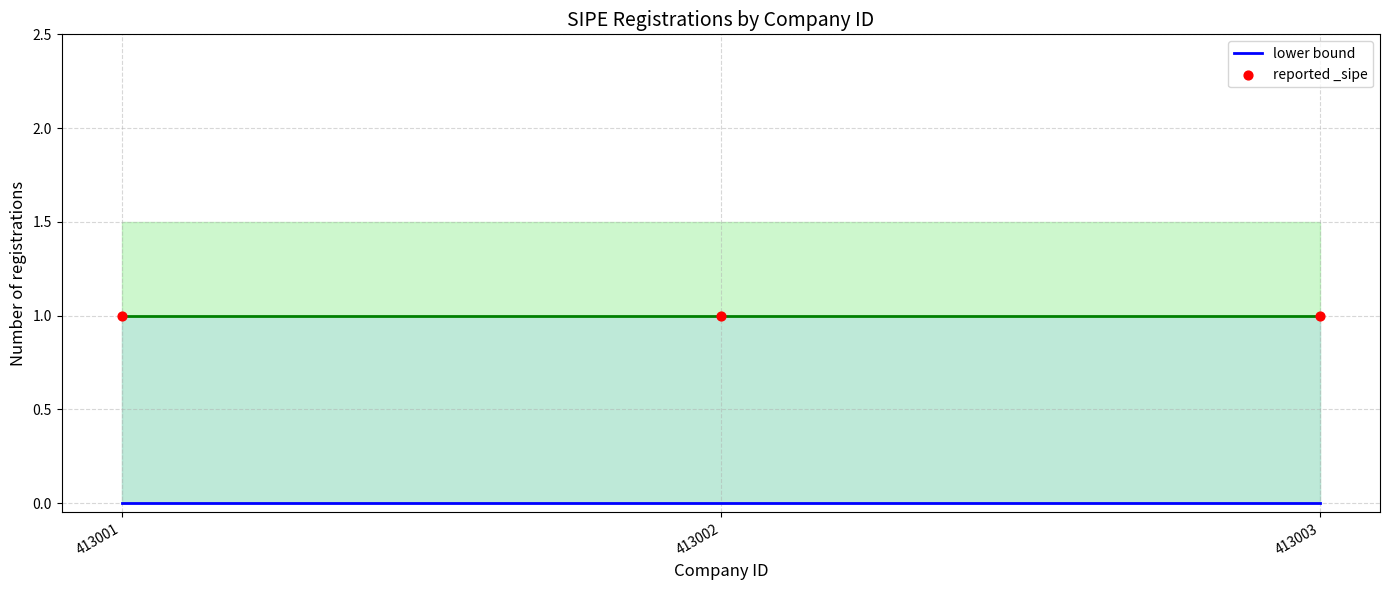

Which series contains the highest Y value?

reported _sipe